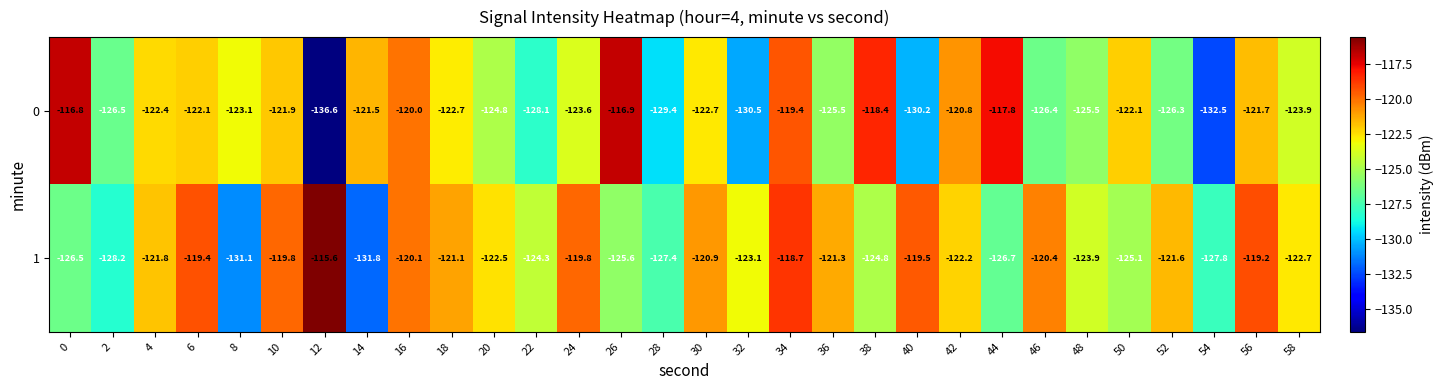

The value of 1 at 40 is -119.5. True or false?

True